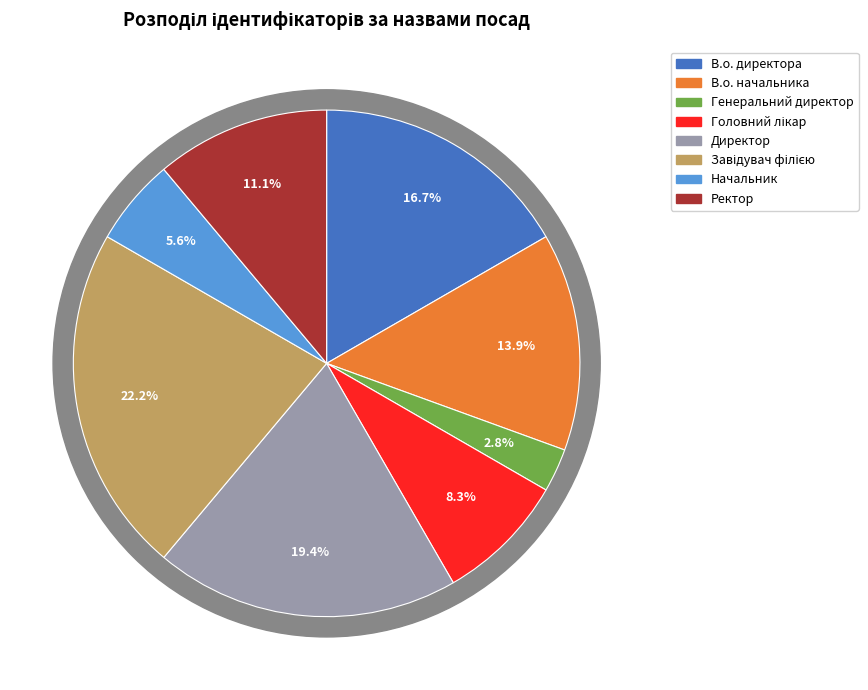

What percentage is the Завідувач філією slice, to the nearest percent?

22%